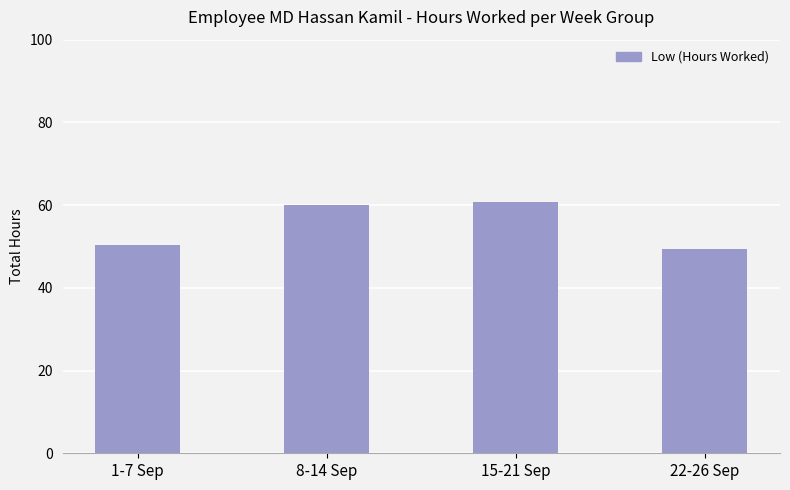

Reading left to right, what are all the values shown in this chart?

1-7 Sep=50.3	8-14 Sep=60.0	15-21 Sep=60.8	22-26 Sep=49.3